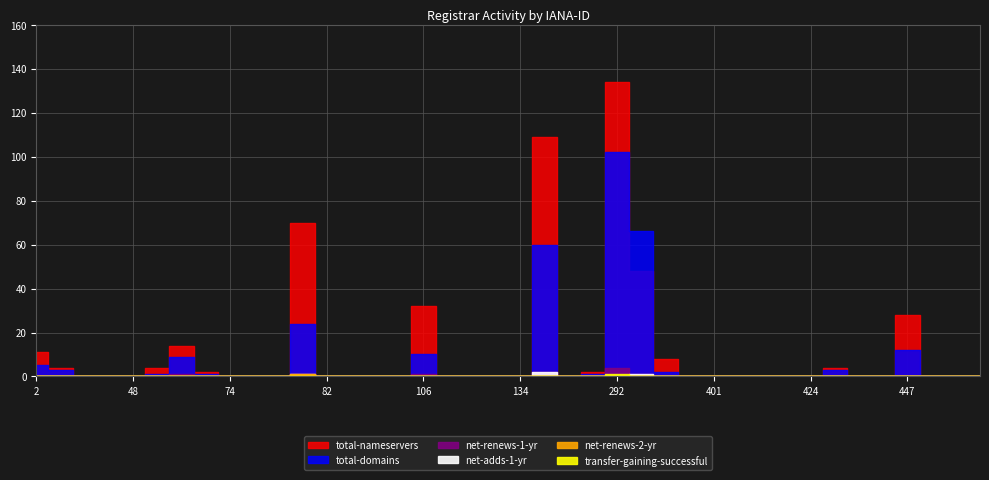

What is the difference between the maximum and minimum values in the net-adds-1-yr series?

2